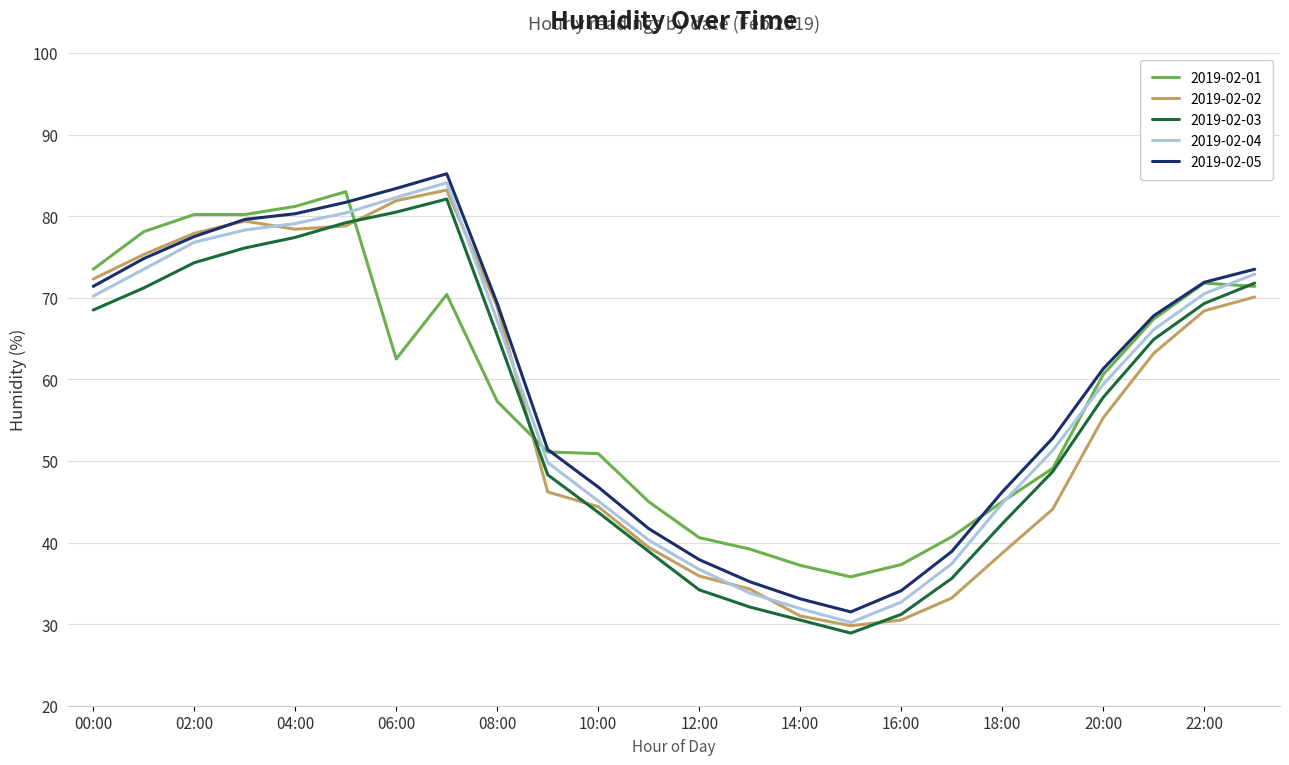

What is the smallest value displayed?

28.9